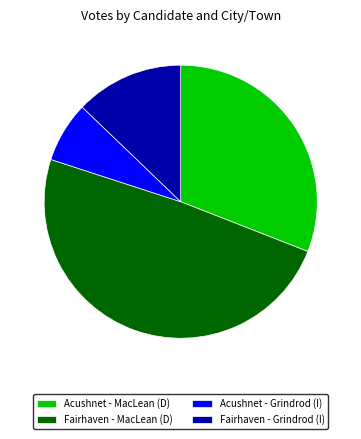

Does Acushnet - Grindrod (I) represent more than half of the total?

No